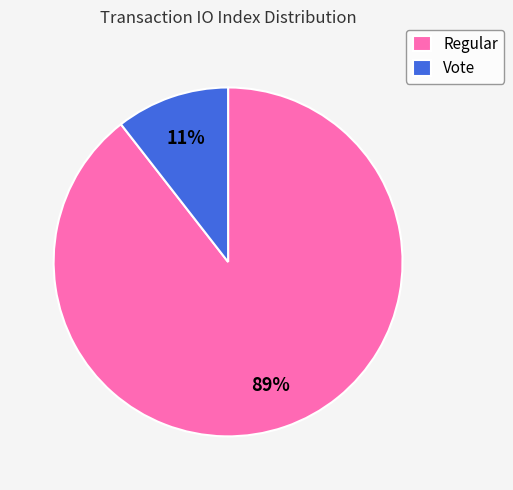

How many segments does this pie chart have?

2